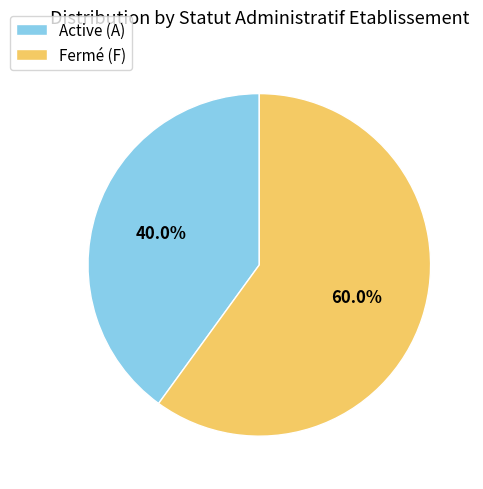

To the nearest percent, what is the average slice percentage?

50%